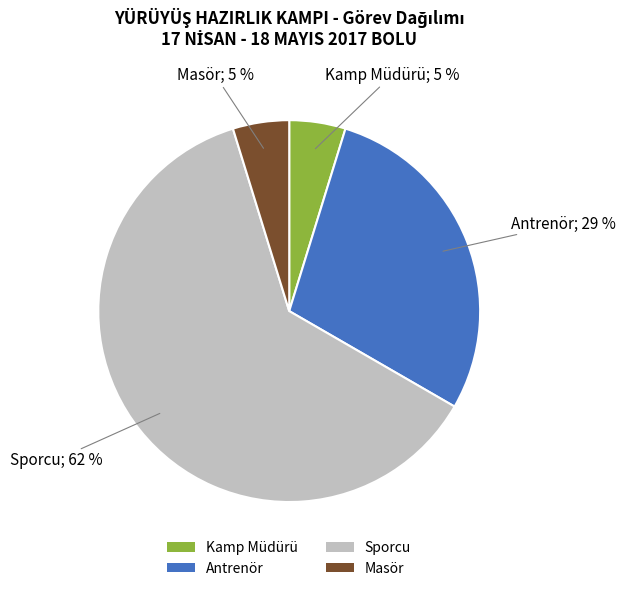

What is the largest slice in the pie chart?

Sporcu